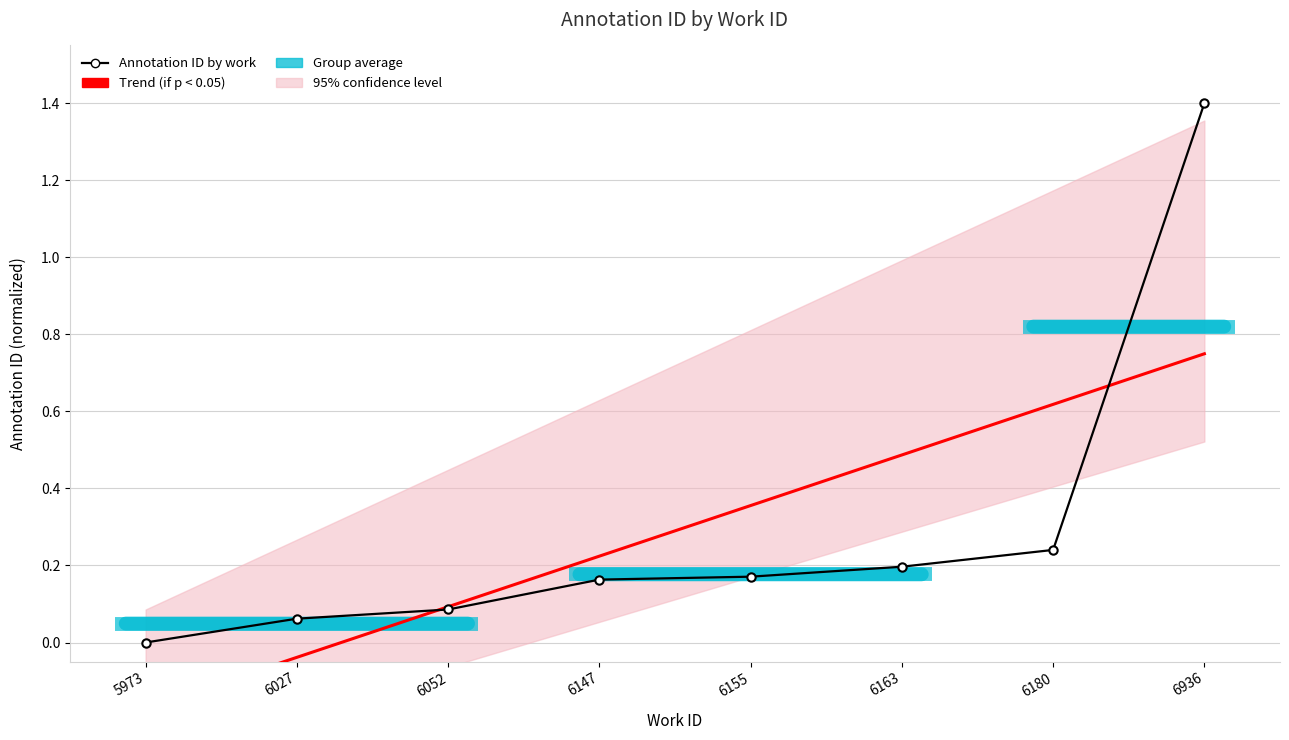

Which series has the largest total across all categories?

Annotation ID by work